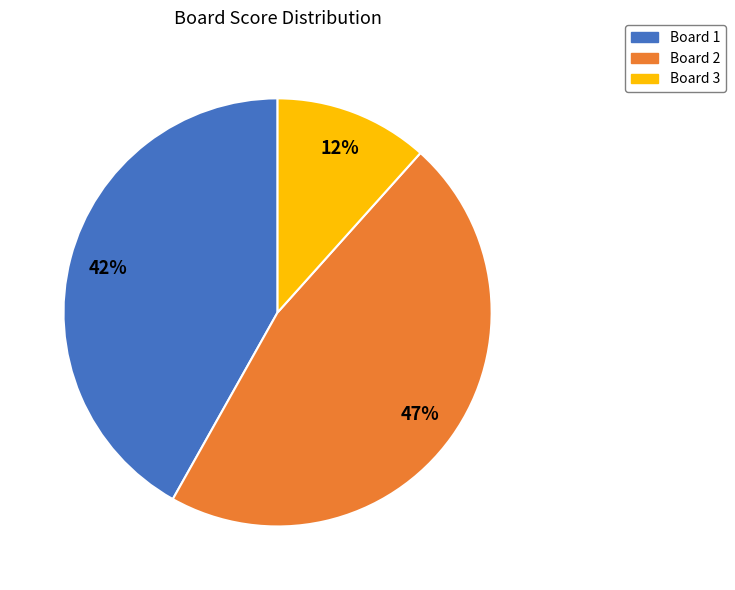

Which category has the biggest portion of the pie?

Board 2